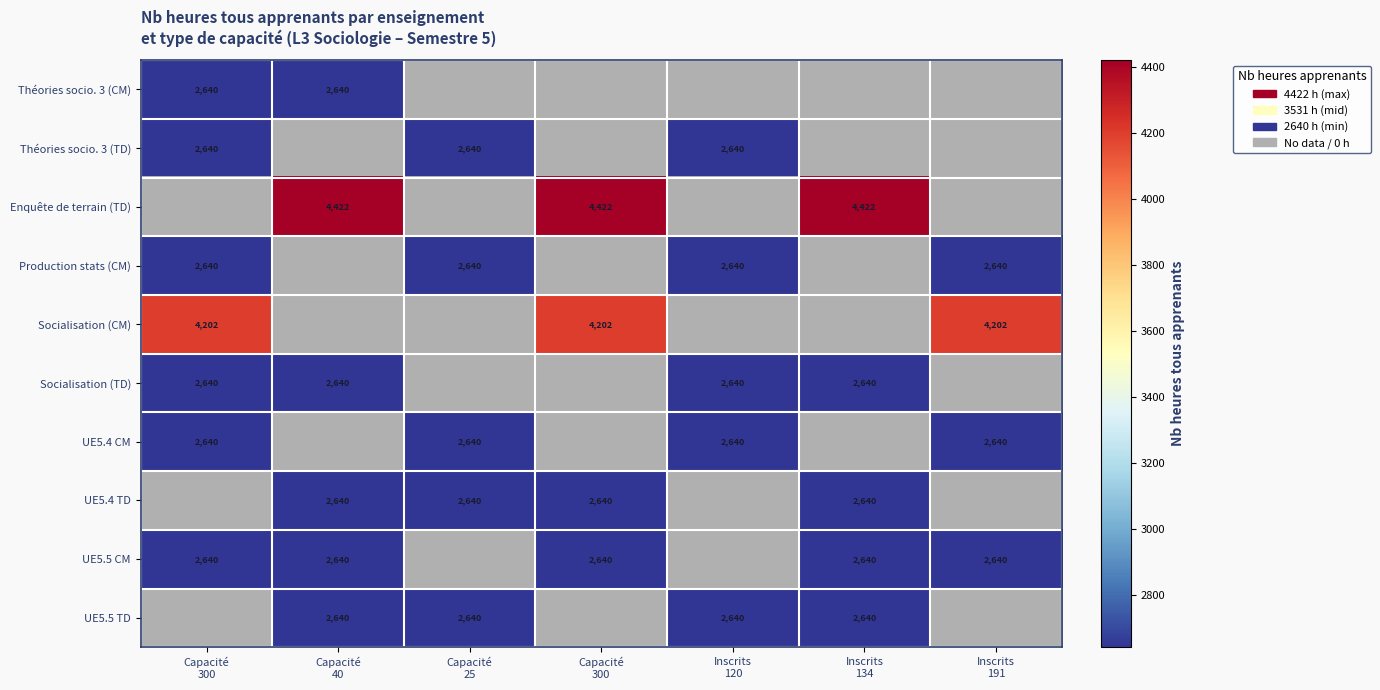

At which label is UE5.5 CM closest to 2640?

Capacité 300